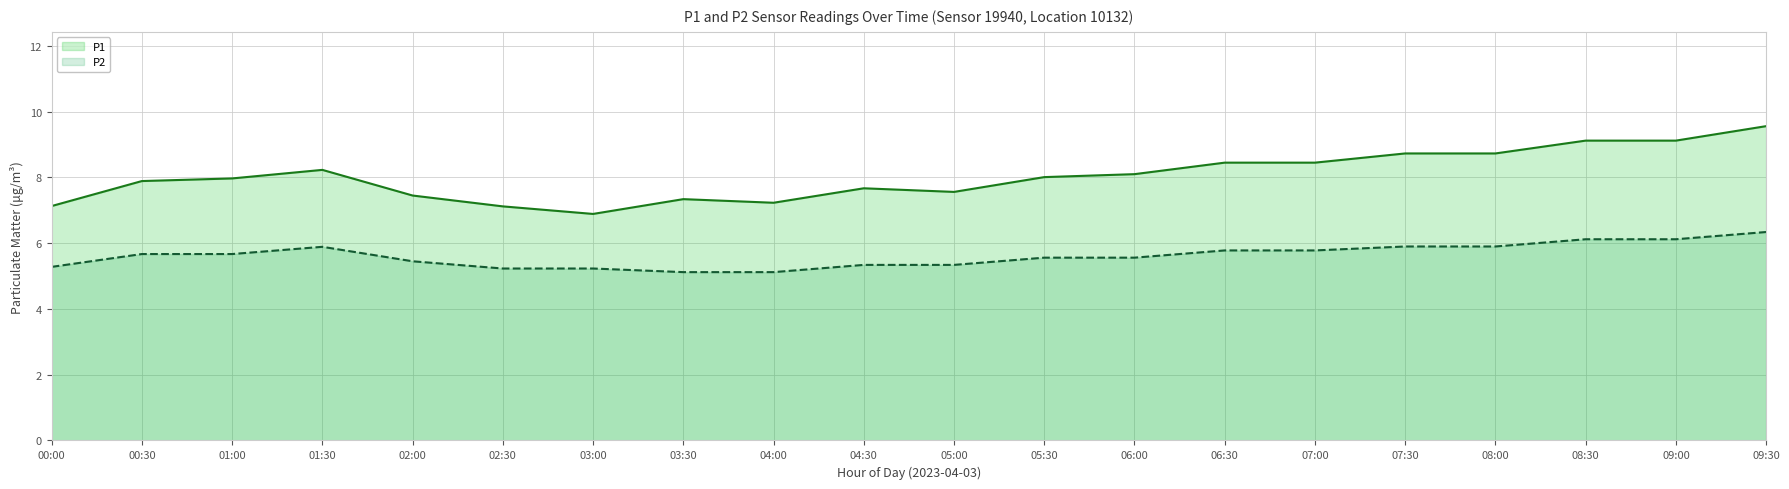

Reading left to right, transcribe all the data shown in this chart.

P1: 7.1	7.9	8.0	8.2	7.5	7.1	6.9	7.3	7.2	7.7	7.6	8.0	8.1	8.4	8.4	8.7	8.7	9.1	9.1	9.6
P2: 5.3	5.7	5.7	5.9	5.5	5.2	5.2	5.1	5.1	5.3	5.3	5.6	5.6	5.8	5.8	5.9	5.9	6.1	6.1	6.3